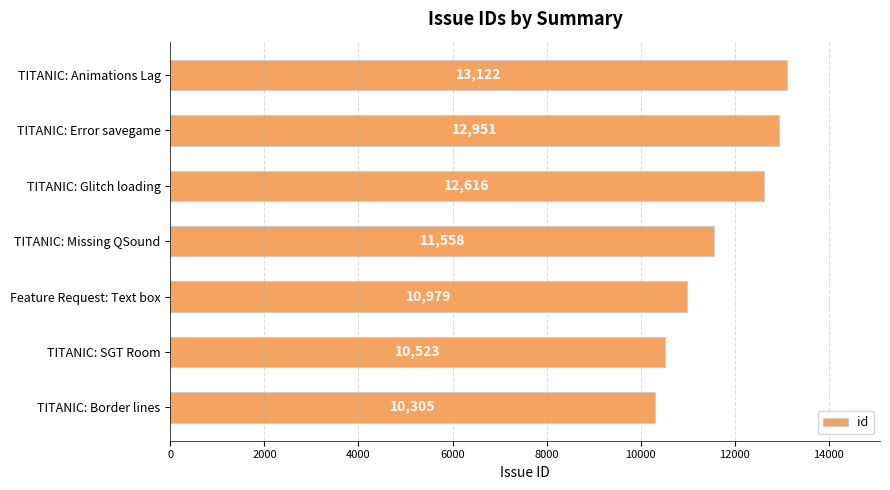

List the labels in order of value, smallest first.

TITANIC: Border lines, TITANIC: SGT Room, Feature Request: Text box, TITANIC: Missing QSound, TITANIC: Glitch loading, TITANIC: Error savegame, TITANIC: Animations Lag